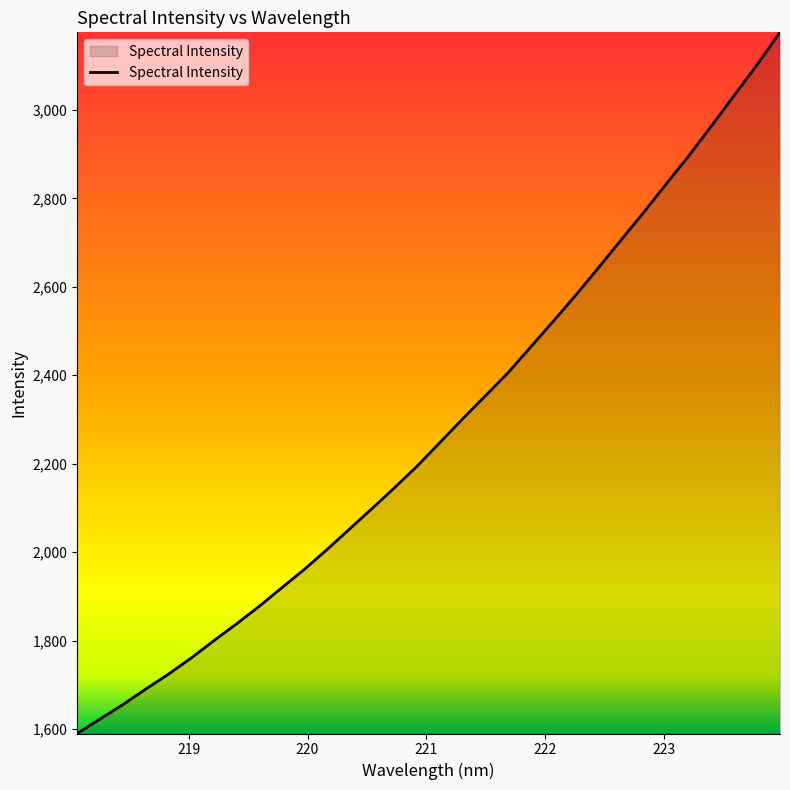

True or false: there are more than 0 points higher than both neighbors.

False